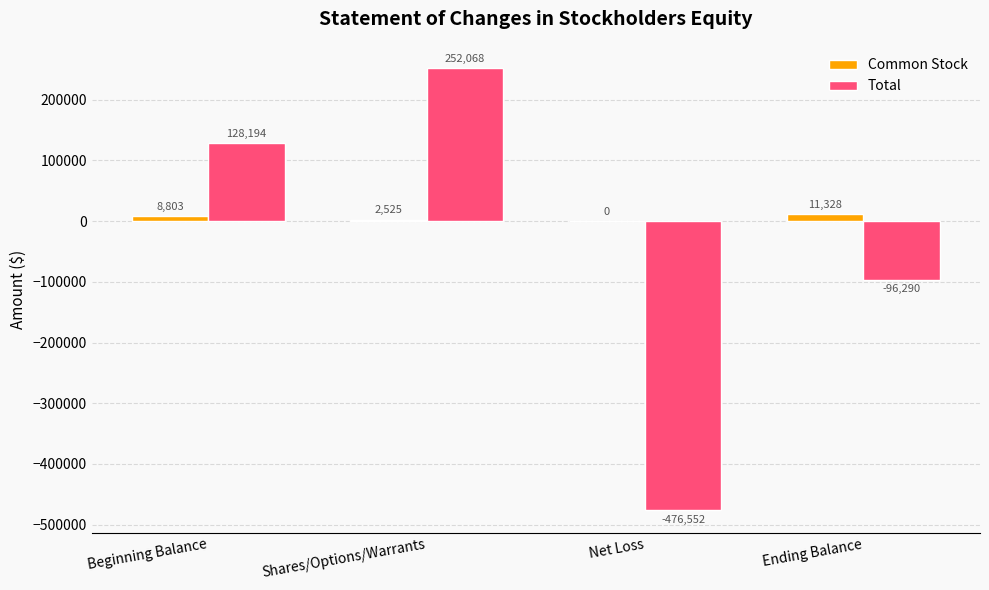

What is the spread (max minus min) of values at Beginning Balance?

119391